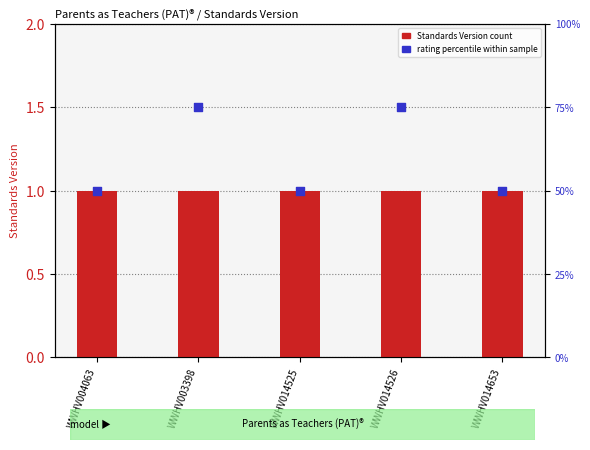

What is the total value across all series at WWHV014526?

1.8